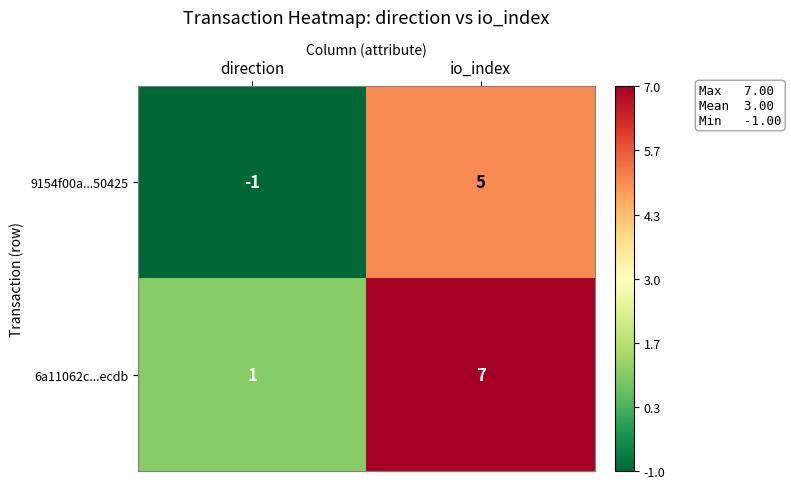

Which category has the highest value across all series?

io_index